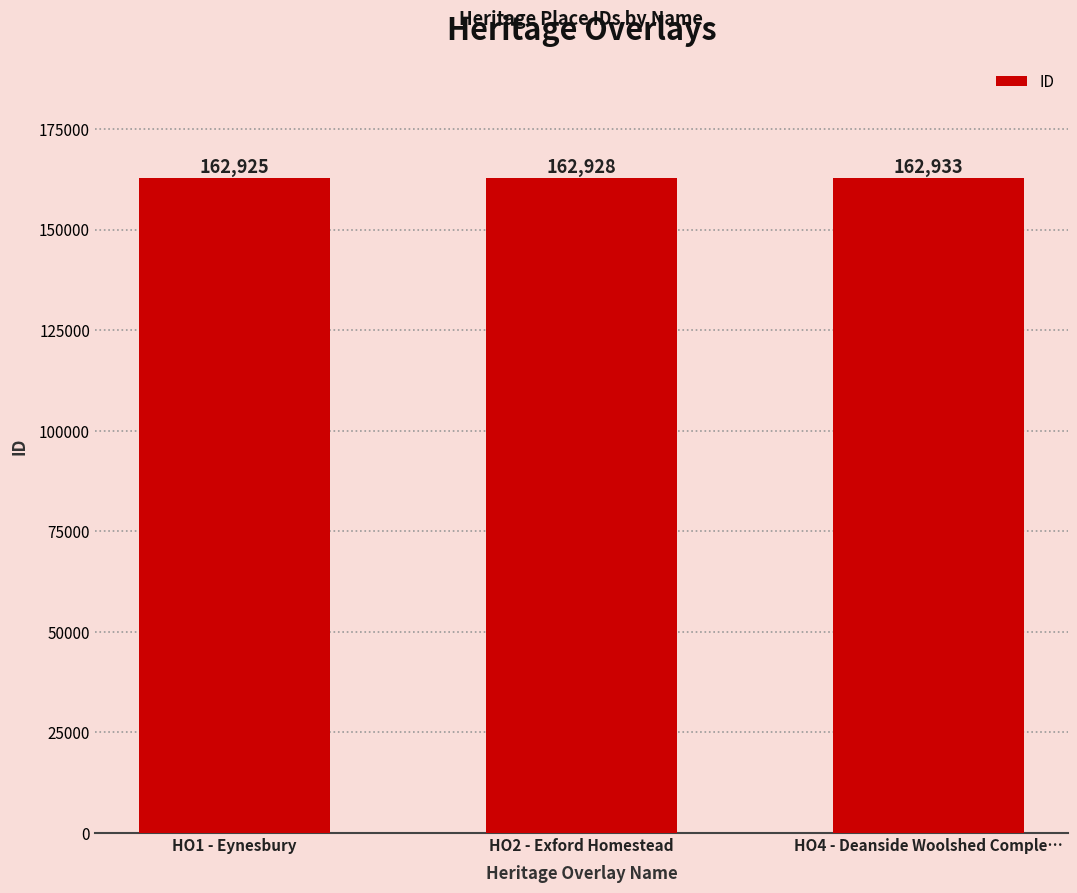

The value at HO2 - Exford Homestead is 162928. True or false?

True